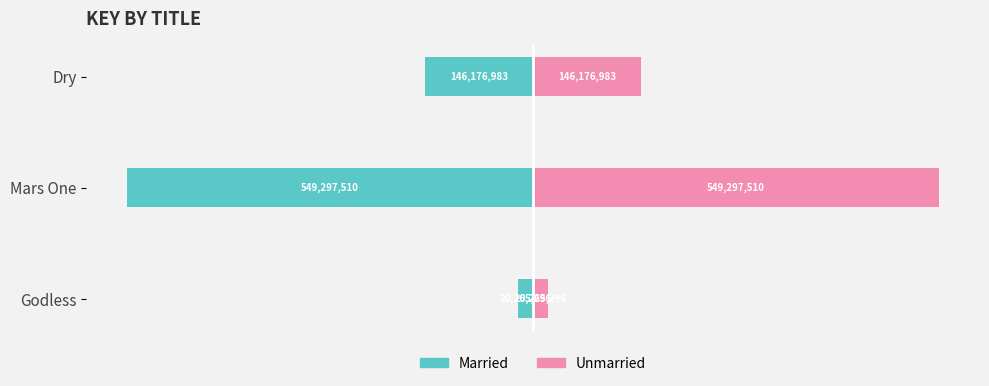

Does the chart contain any negative values?

Yes